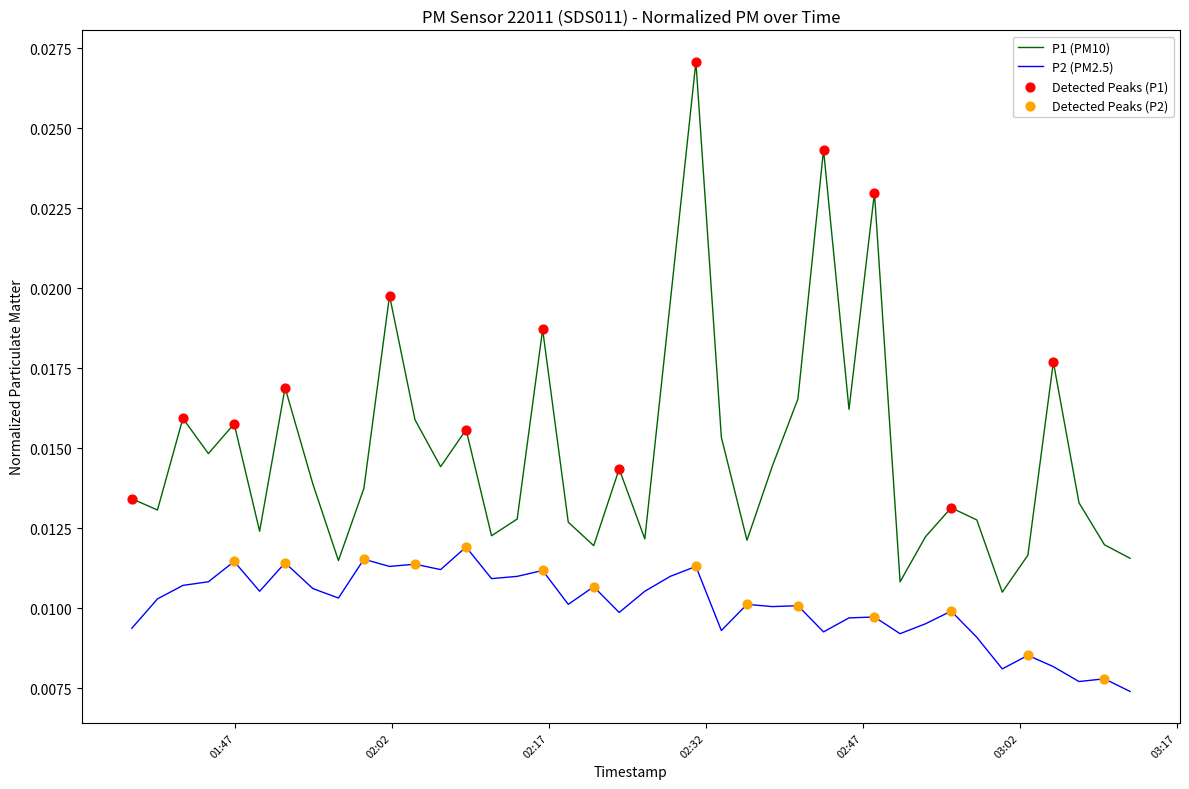

Which series has the largest total across all categories?

P1 (PM10)